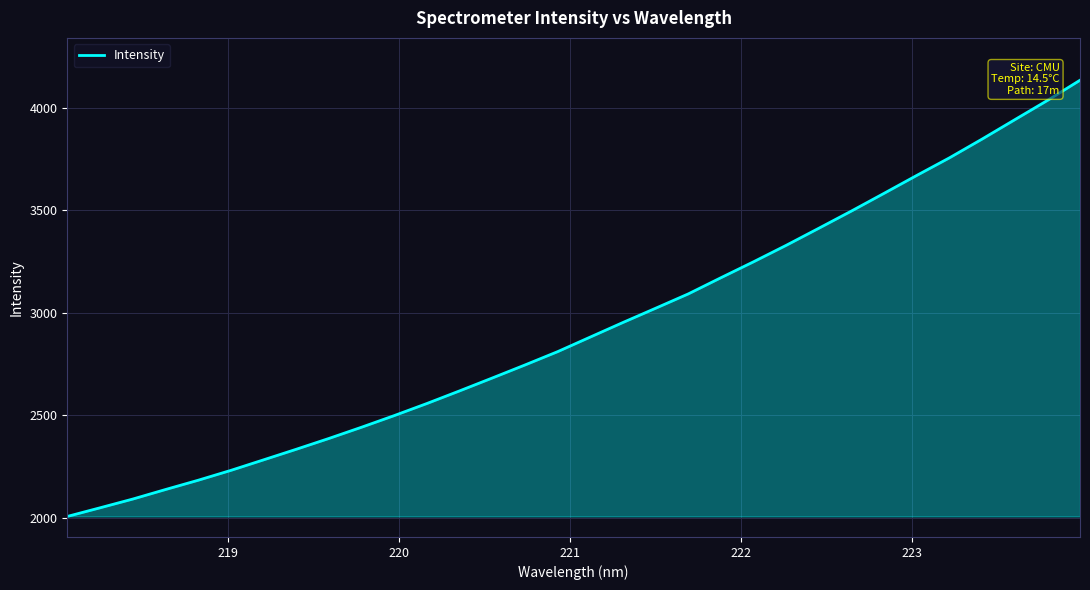

What is the smallest value displayed?

2005.3